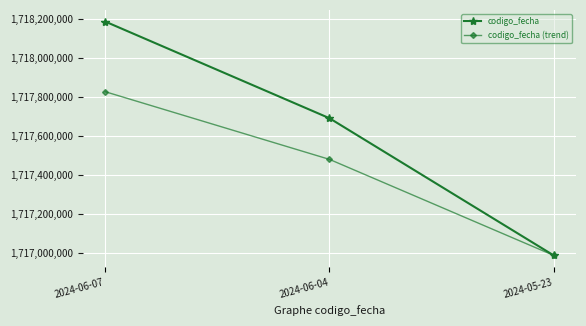

What is the difference between the second highest and minimum values in the codigo_fecha (trend) series?

492238.6